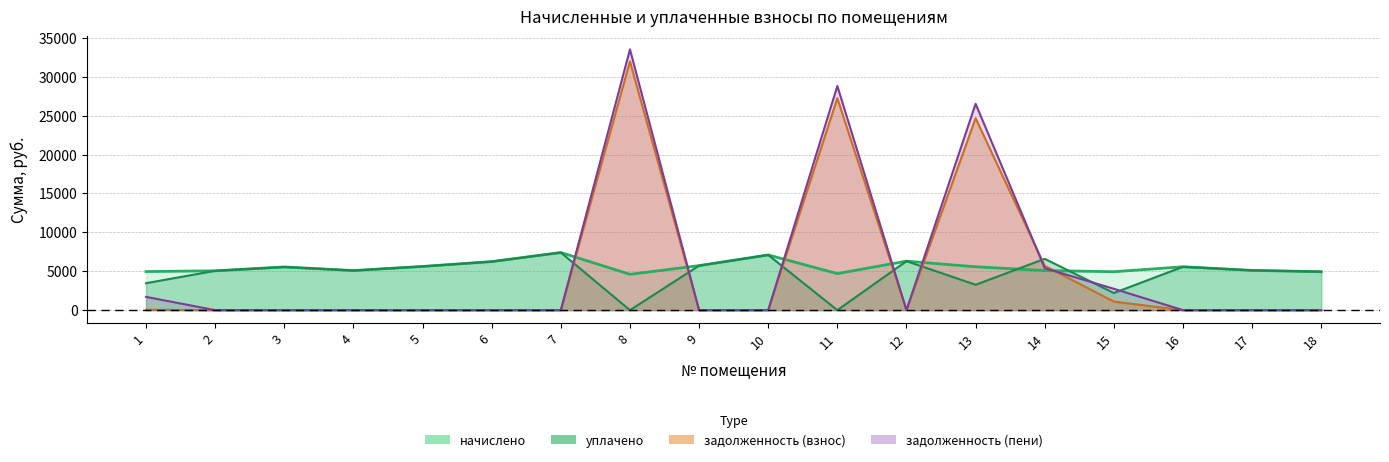

How many lines are shown in the chart?

4